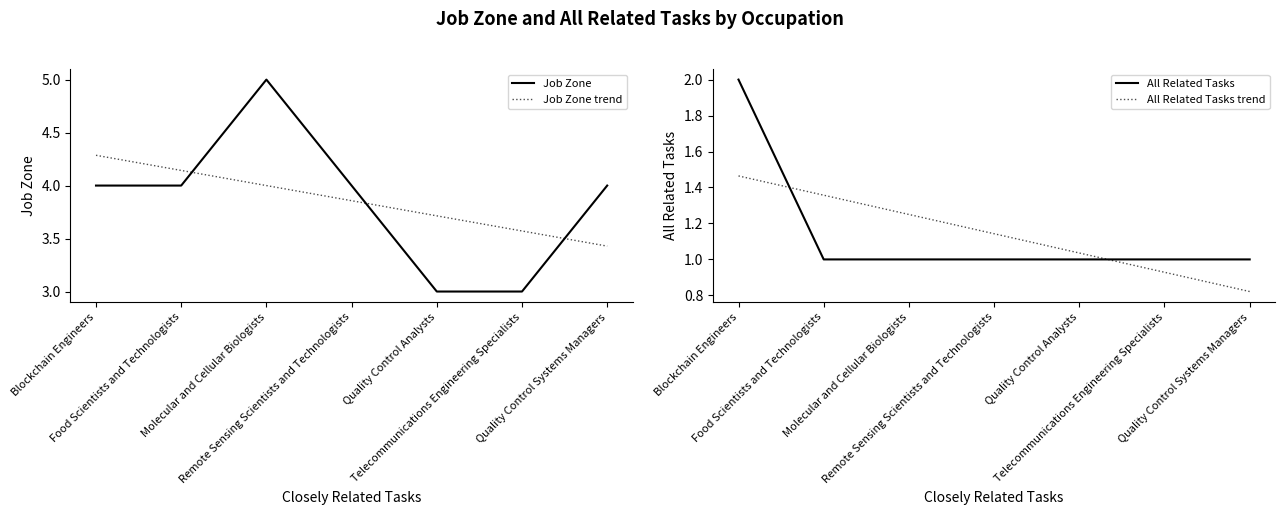

How many lines are shown in the chart?

4